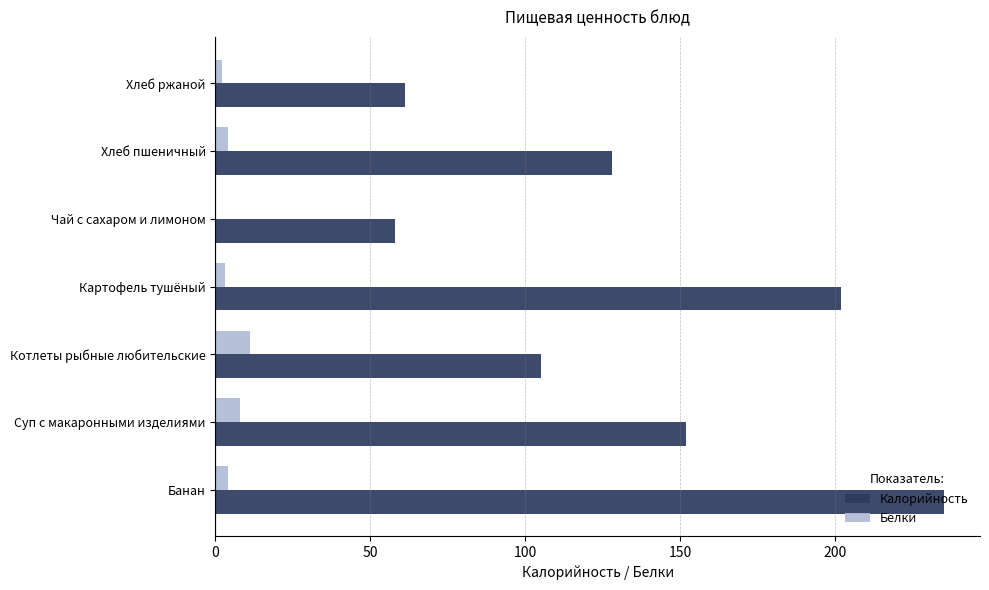

How many distinct data groups are displayed?

2